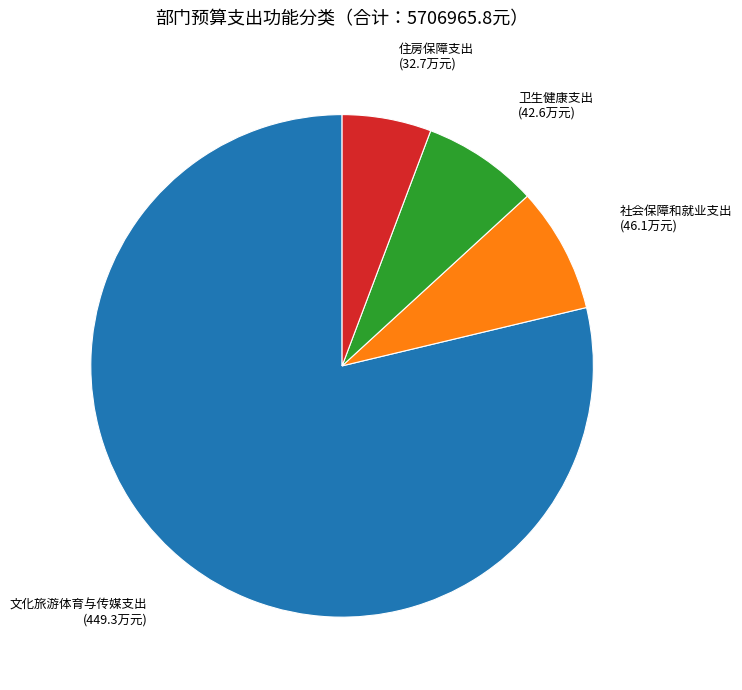

Approximately how many times larger is the value at 住房保障支出 compared to 社会保障和就业支出?

0.7